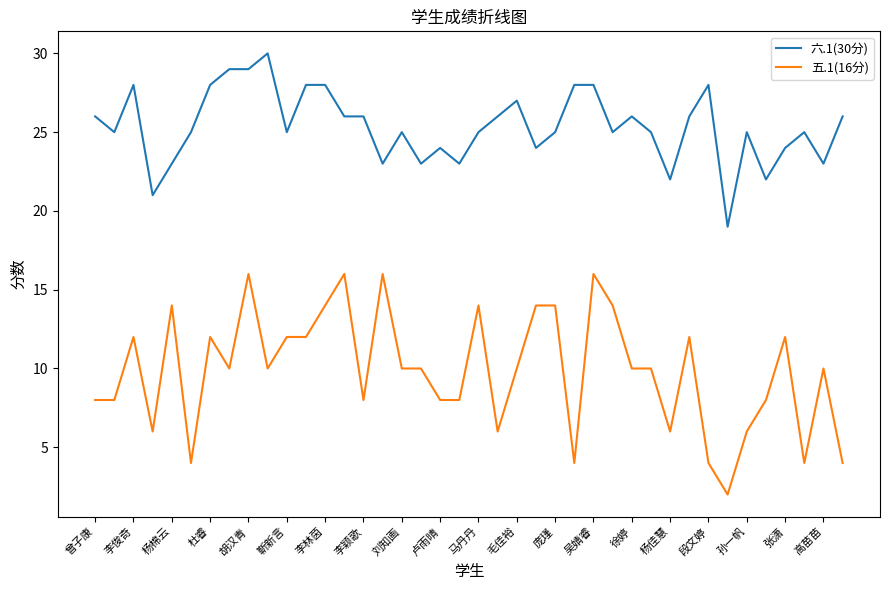

List the series in order of their overall mean, lowest first.

五.1(16分), 六.1(30分)